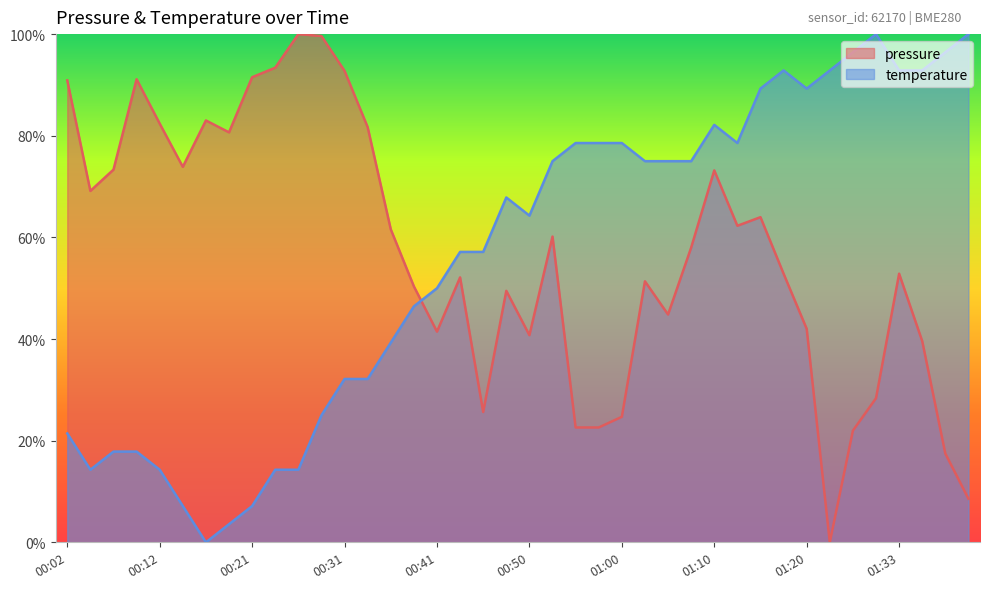

Where is the first local maximum for pressure?

00:09